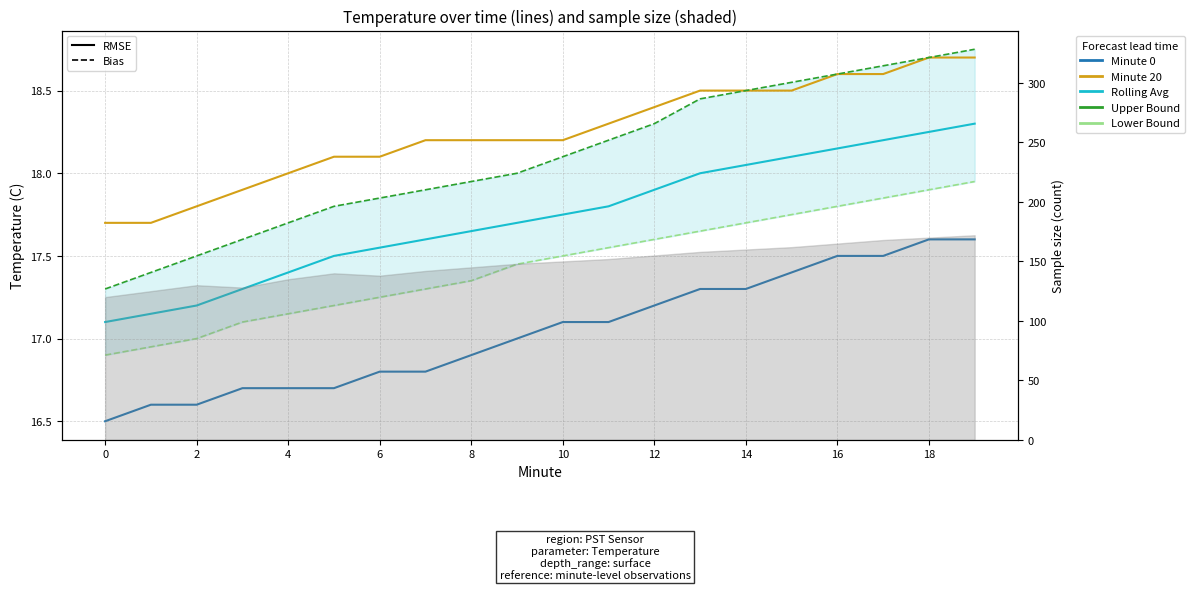

Is it true that Minute 20 equals 18.5 at 15?

True